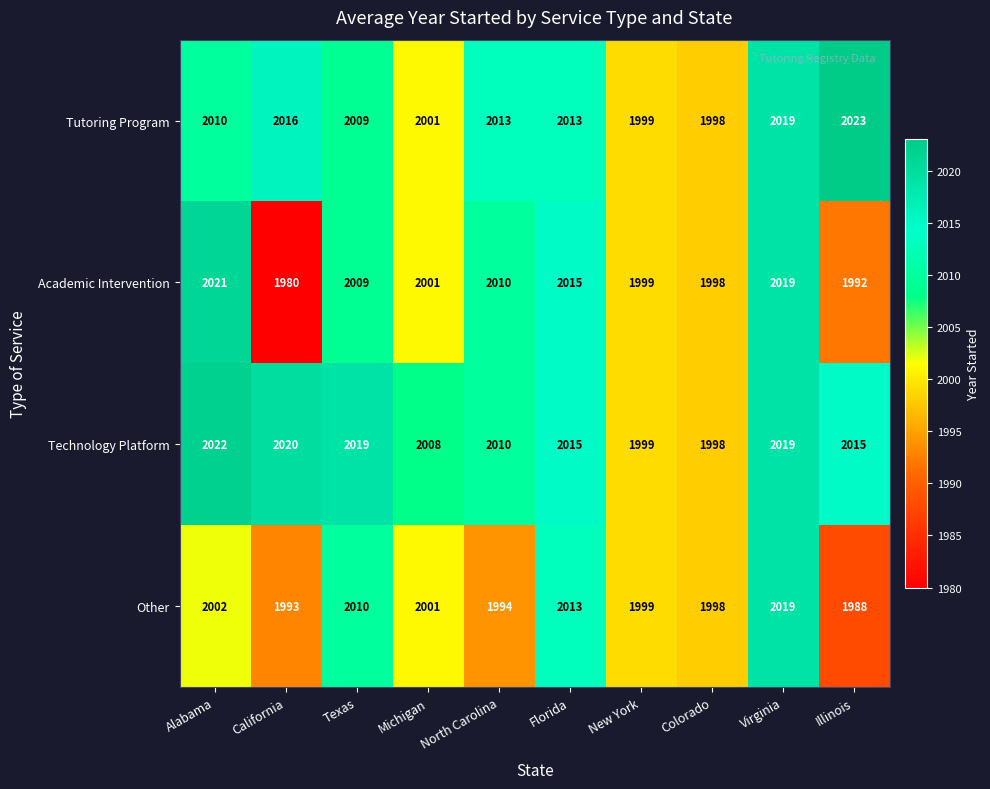

The Academic Intervention series shows 1992 at Illinois. True or false?

True